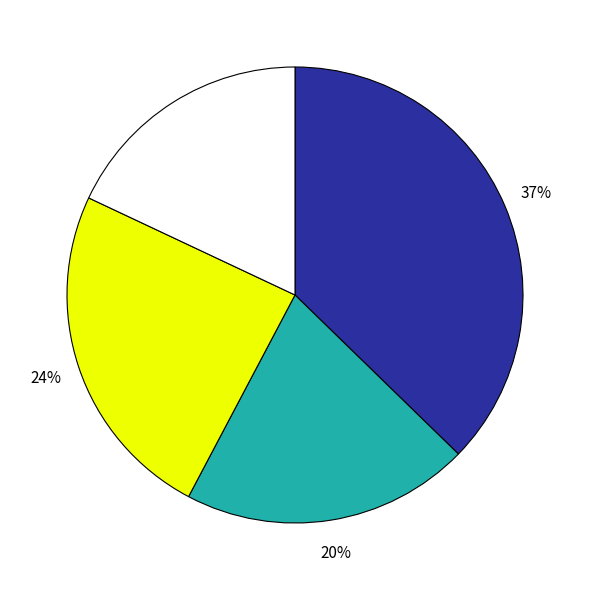

To the nearest percent, what is the difference between the largest and smallest slice percentages?

19%